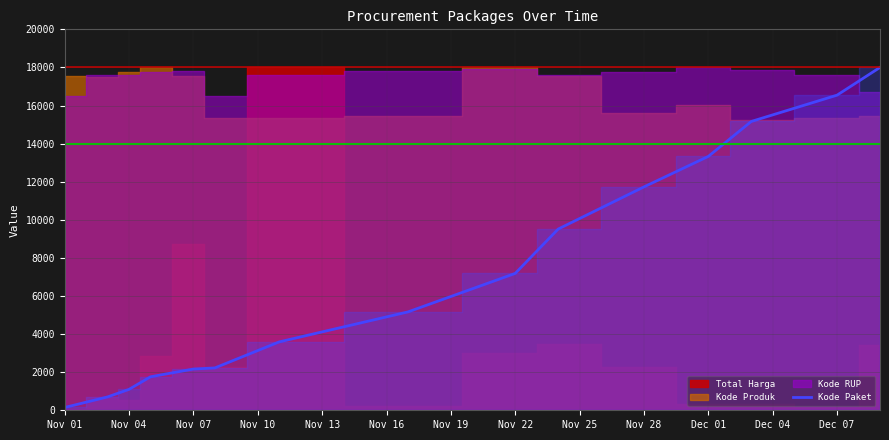

Reading right to left, what are all the values shown in this chart?

18000.0	16545.1	15163.3	13329.8	11728.3	9513.1	7187.0	5164.0	3590.7	2223.6	2165.8	1757.6	1098.1	701.5	146.6